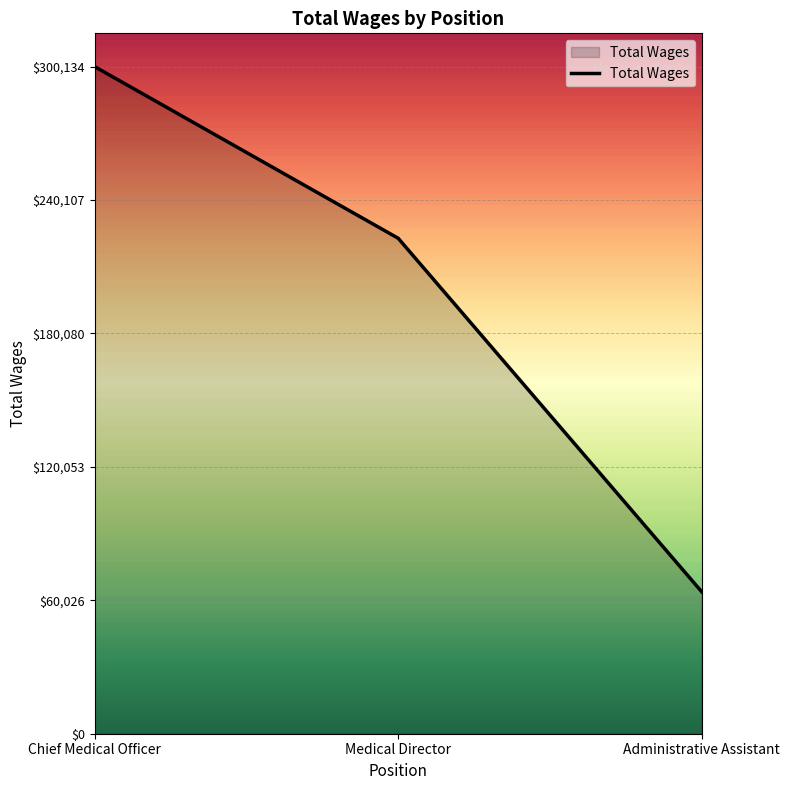

The chart shows a value of 222927 at Medical Director. True or false?

True